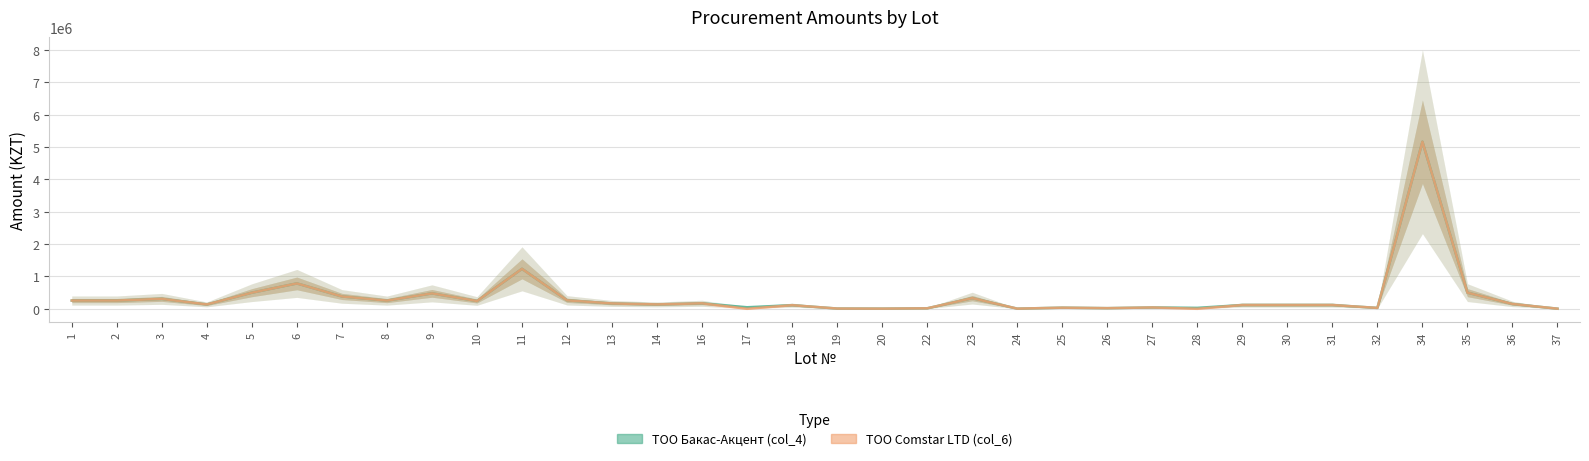

True or false: ТОО Comstar LTD (col_6) and ТОО Бакас-Акцент (col_4) cross at least once.

False